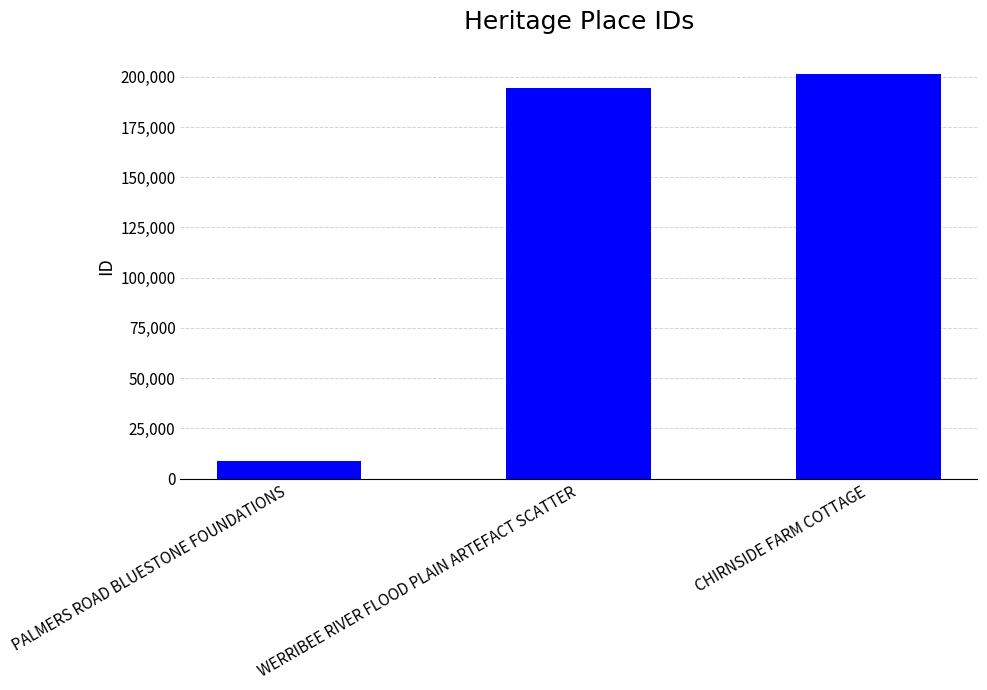

List the labels in order of value, largest first.

CHIRNSIDE FARM COTTAGE, WERRIBEE RIVER FLOOD PLAIN ARTEFACT SCATTER, PALMERS ROAD BLUESTONE FOUNDATIONS